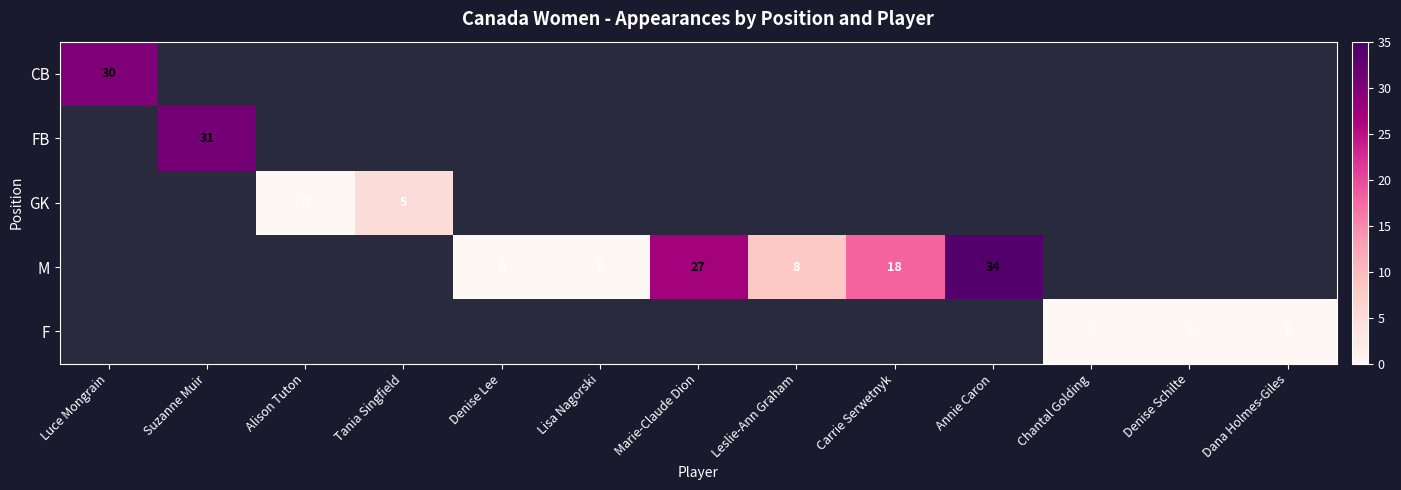

What is the difference between the M values at Denise Lee and Marie-Claude Dion?

27